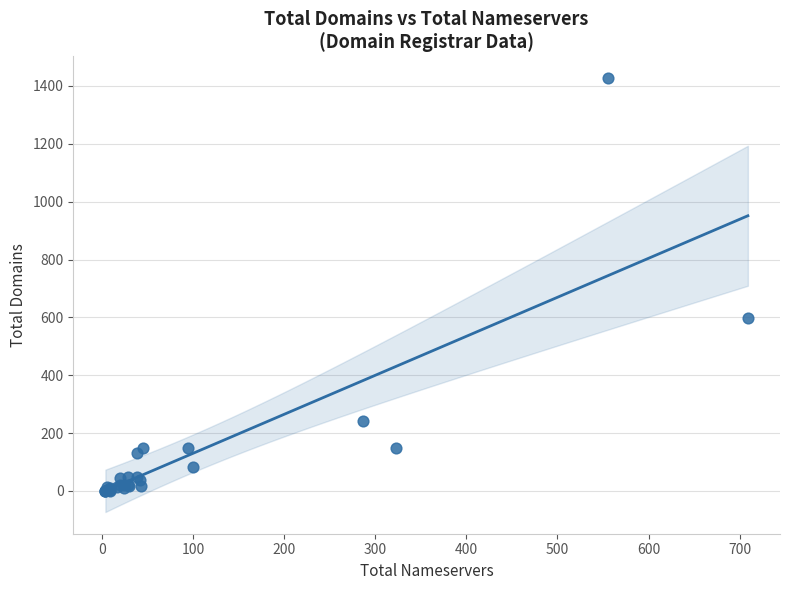

What Y value in the scatter plot is closest to 713?

598